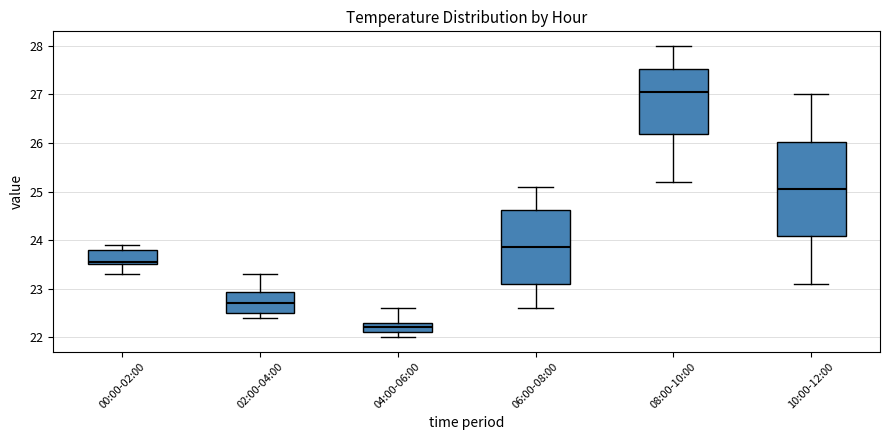

Where does the lower whisker of the box for 02:00-04:00 end on the y-axis? The values are not printed on the chart, so give them approximately, as read against the axis.

22.4